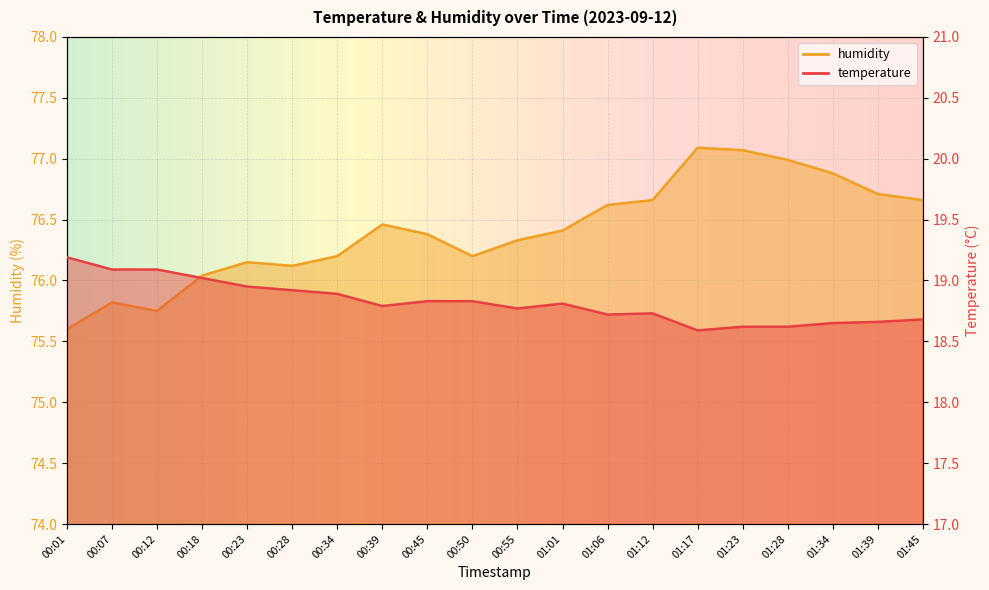

In temperature, how many points are lower than both neighbors (excluding endpoints)?

4